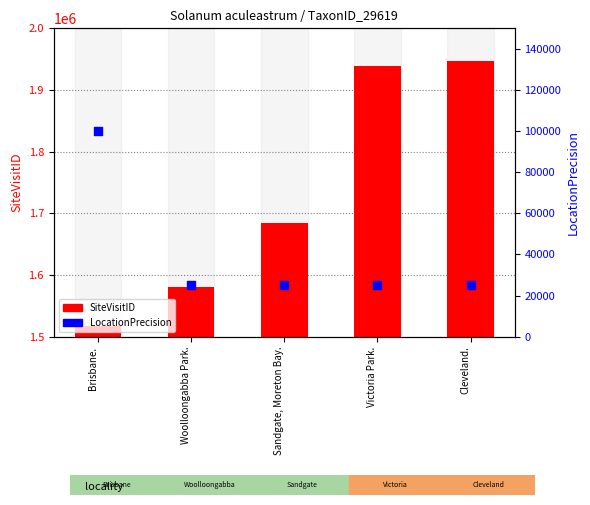

Which series has the largest total across all categories?

SiteVisitID